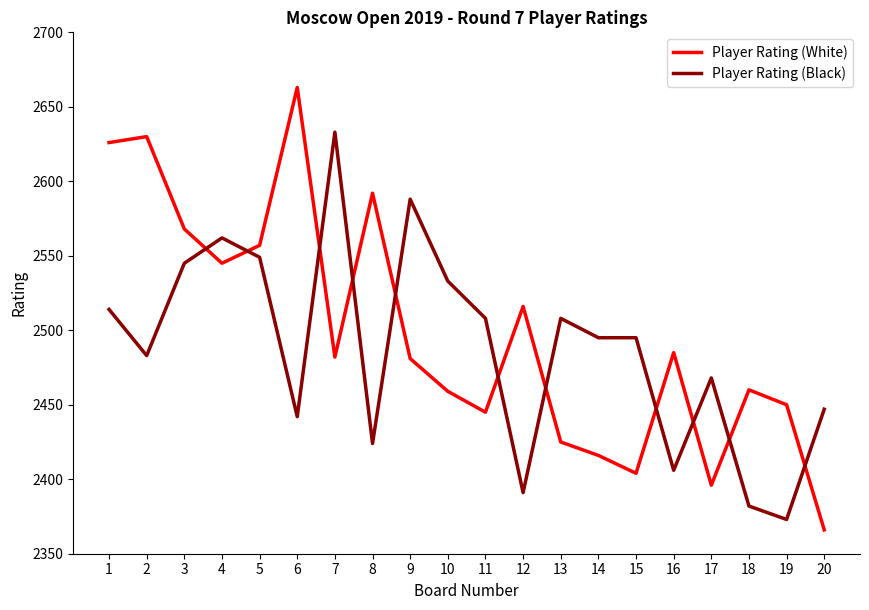

At which category is the sum across all series the highest?

1